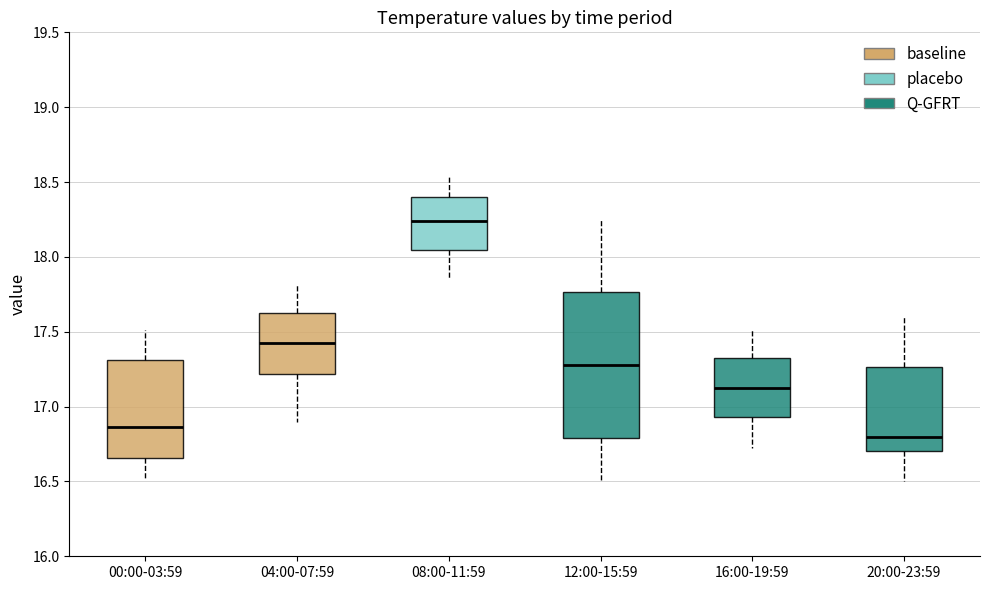

Reading left to right, transcribe this box plot: for each box, give where its median line is, the range the box spans, and where its two whiskers end, as read against the y-axis. The values are not printed on the chart, so give them approximately, as read against the axis.

00:00-03:59: median 16.85, box 16.65 to 17.30, whiskers 16.50 to 17.50
04:00-07:59: median 17.45, box 17.20 to 17.60, whiskers 16.90 to 17.80
08:00-11:59: median 18.25, box 18.05 to 18.40, whiskers 17.85 to 18.55
12:00-15:59: median 17.30, box 16.80 to 17.75, whiskers 16.50 to 18.25
16:00-19:59: median 17.15, box 16.95 to 17.30, whiskers 16.70 to 17.50
20:00-23:59: median 16.80, box 16.70 to 17.25, whiskers 16.50 to 17.60